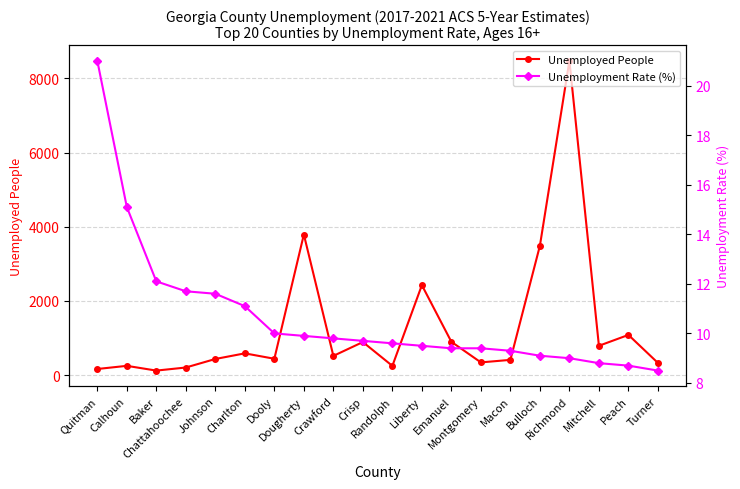

How many categories are shown in the chart?

20